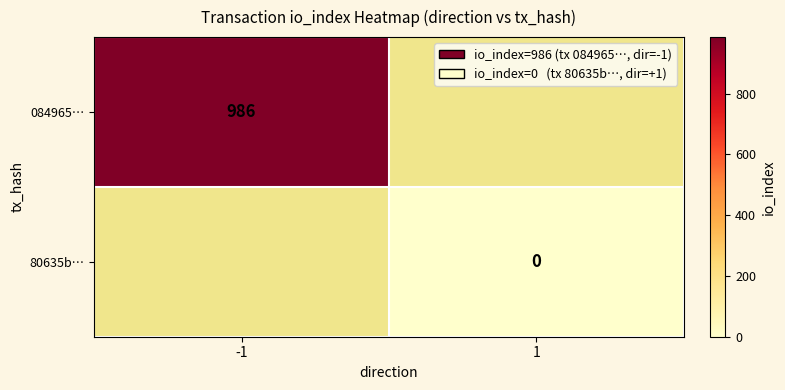

Is it true that 084965… equals 390 at -1?

False